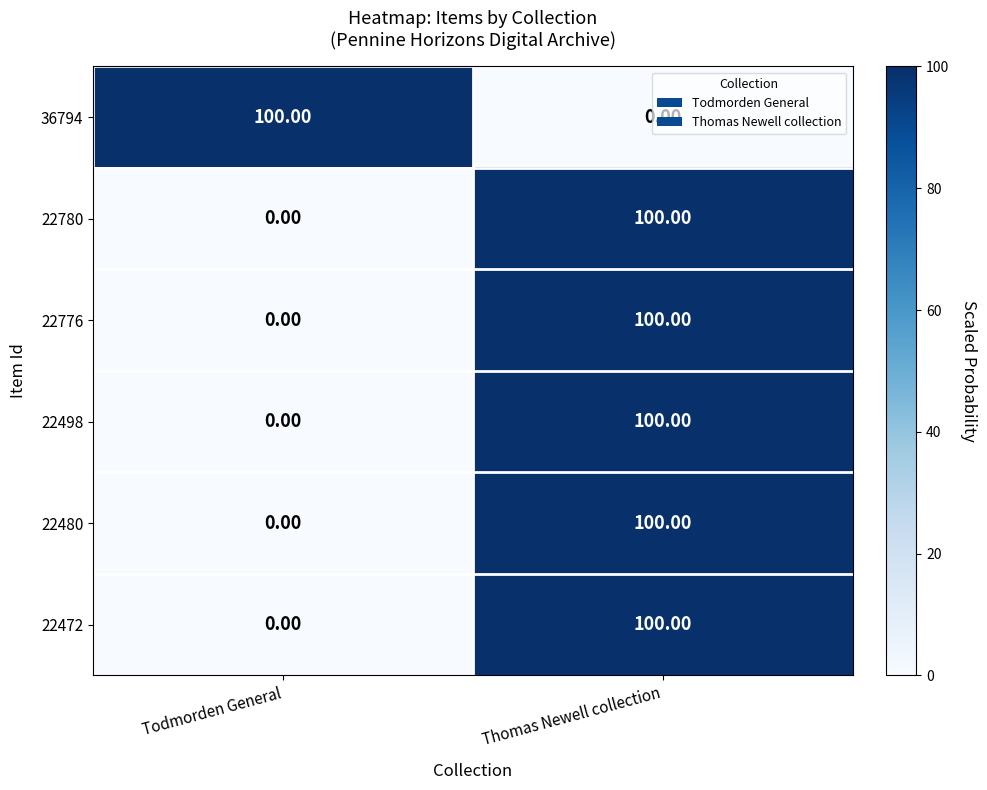

How many series are shown in this chart?

6